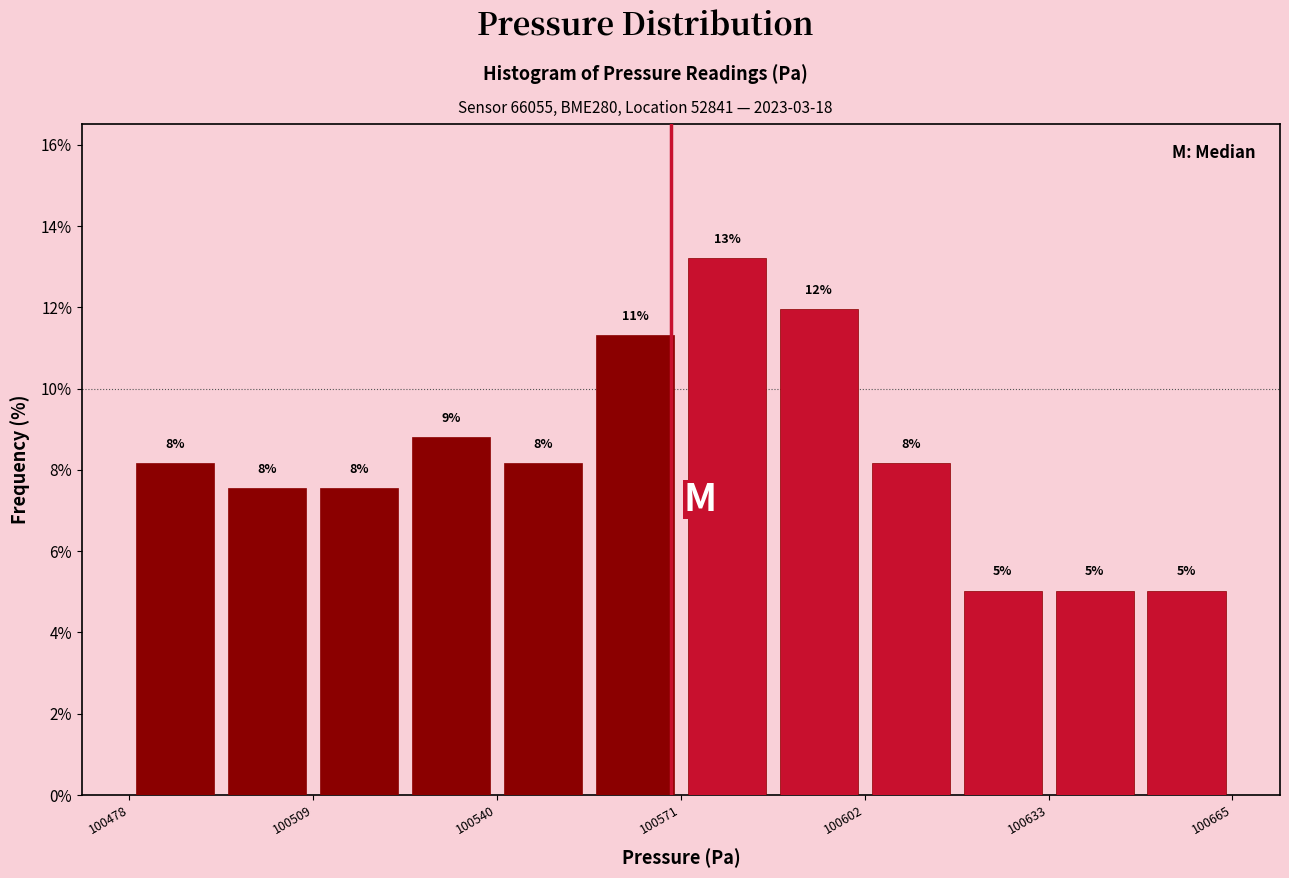

Read against the x-axis, roughly where is the centre of the tallest bar?

100580